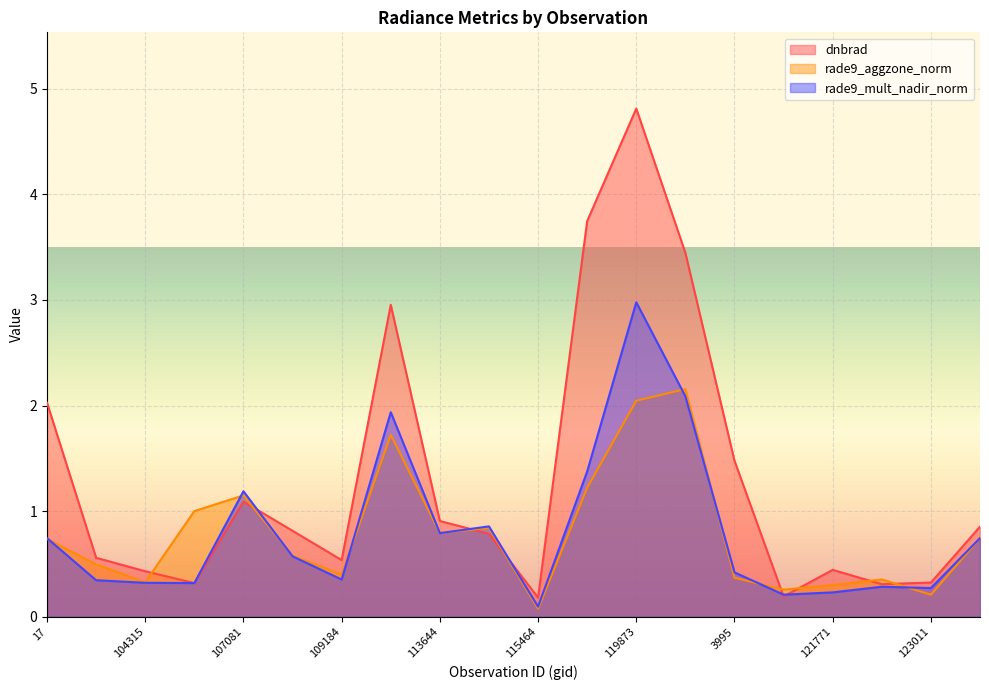

What is the label of the 14th point from the right?

109184